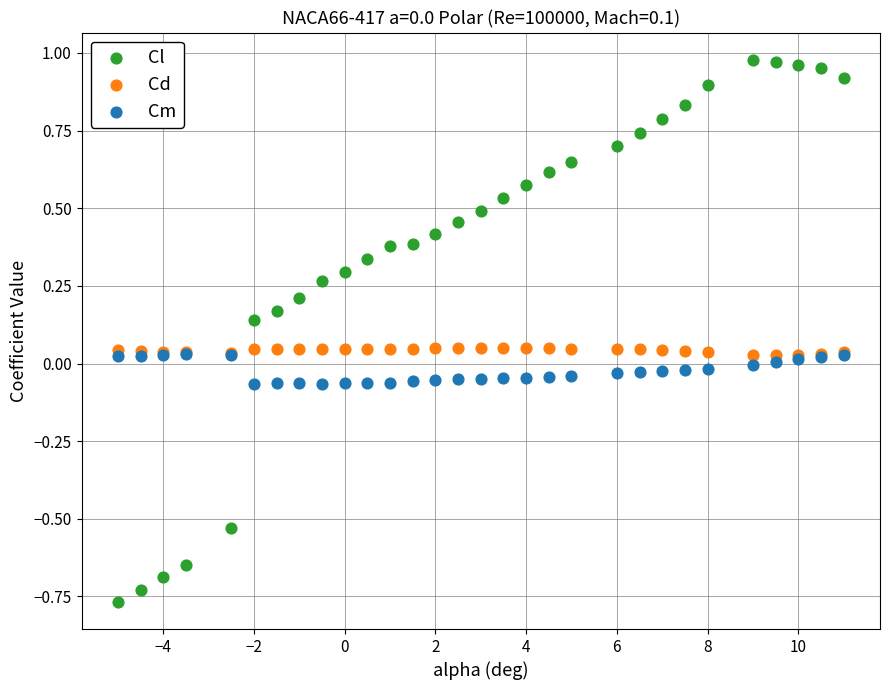

What are all the series names shown in the legend?

Cl, Cd, Cm